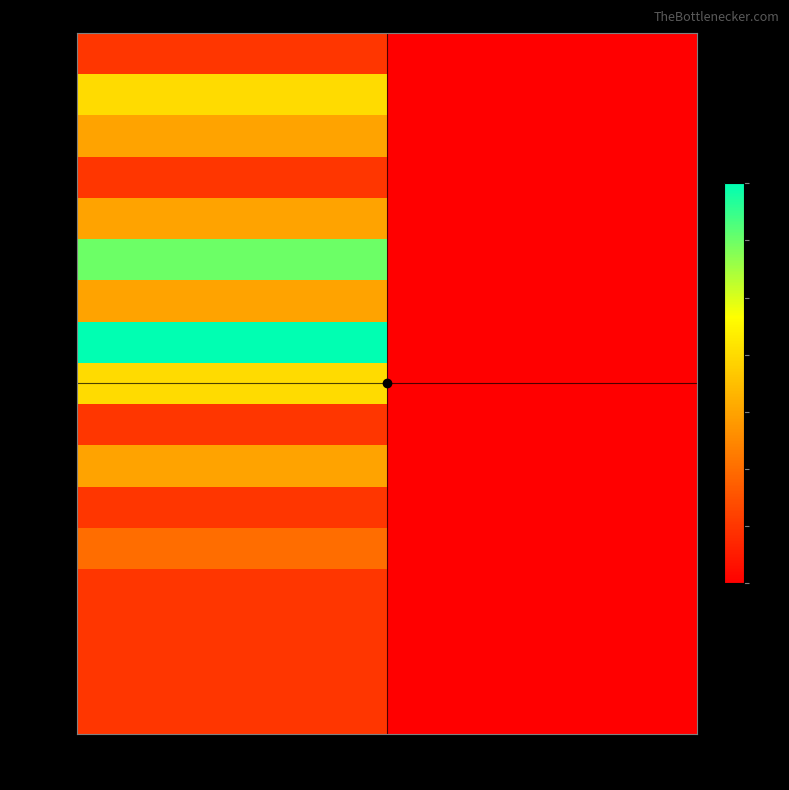

What is the maximum value shown in the chart?

7